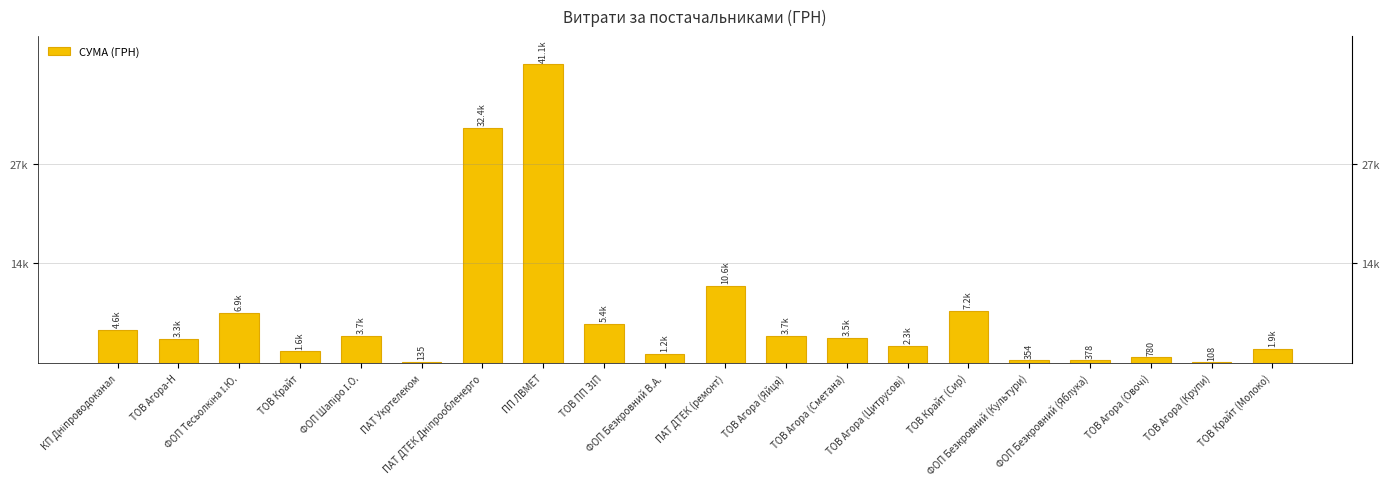

What is the difference between the maximum and second lowest values?

40986.0